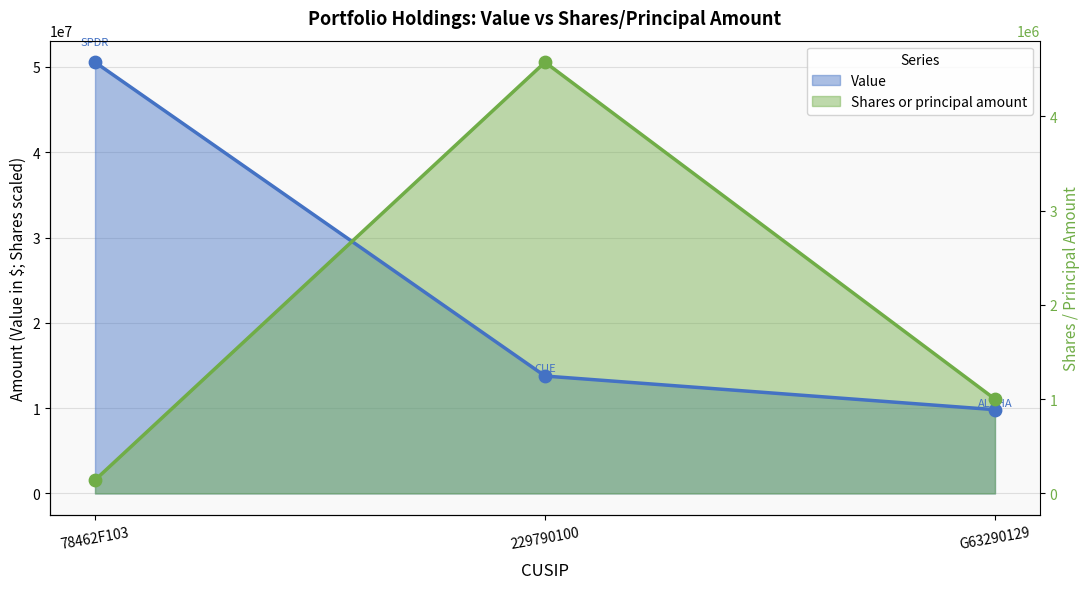

What is the total value across all series at 229790100?

64321000.0